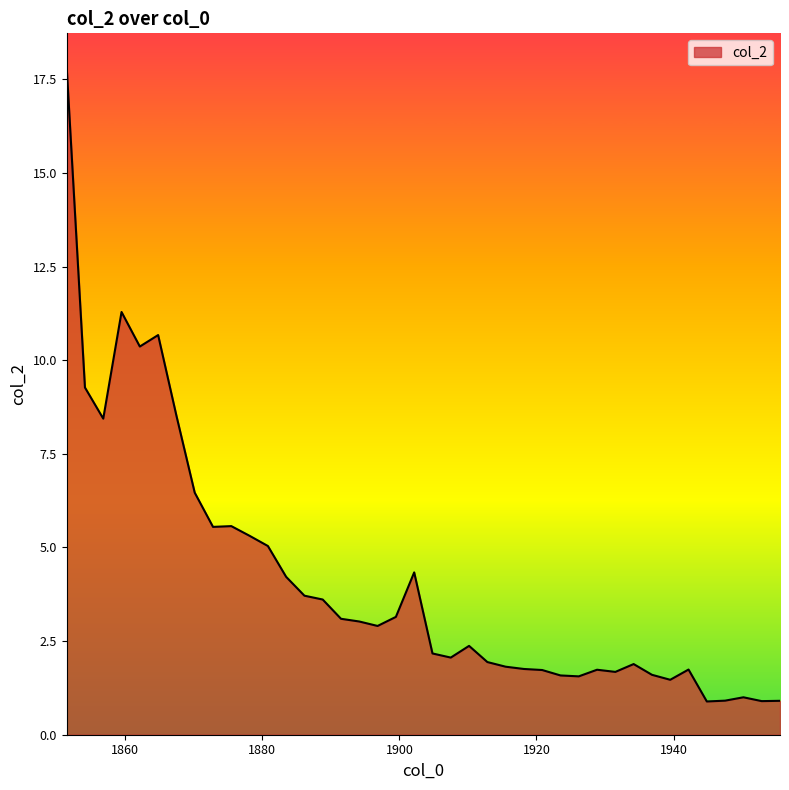

What is the smallest value displayed?

0.9